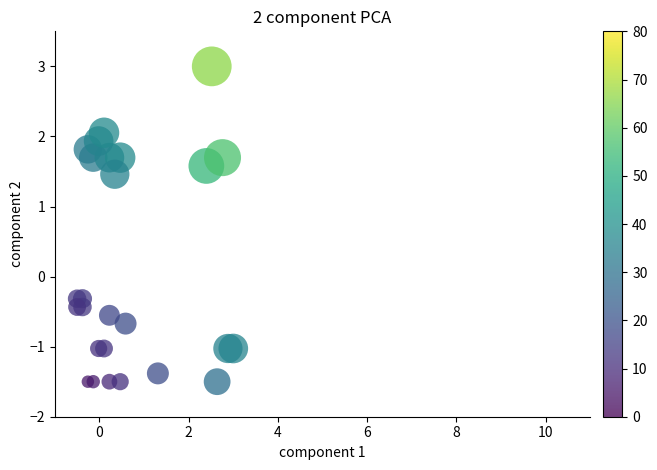

What is the range of Y values (max minus min)?

4.5